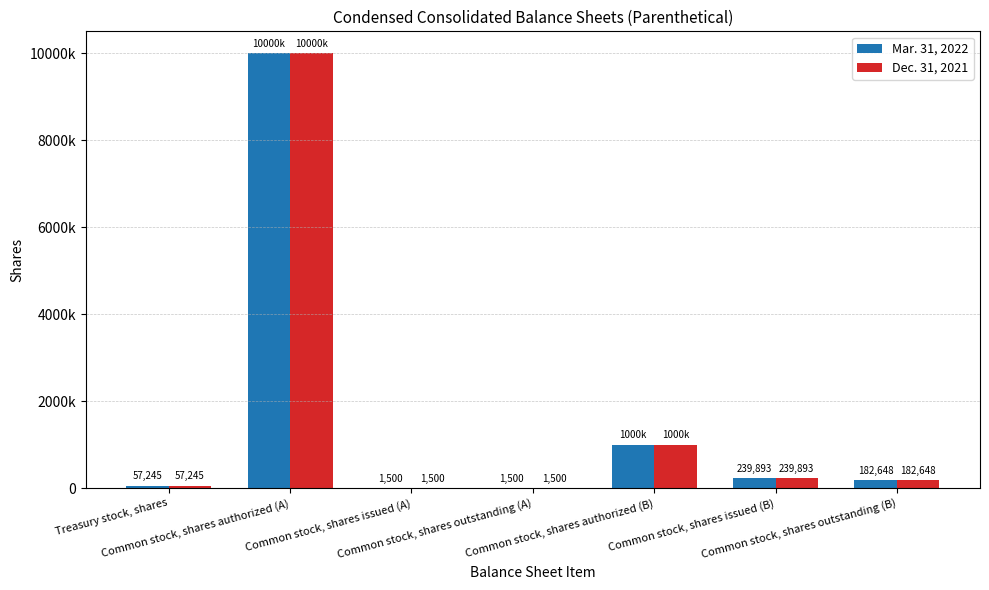

Rank the series at Common stock, shares authorized (A) from lowest to highest value.

Mar. 31, 2022, Dec. 31, 2021